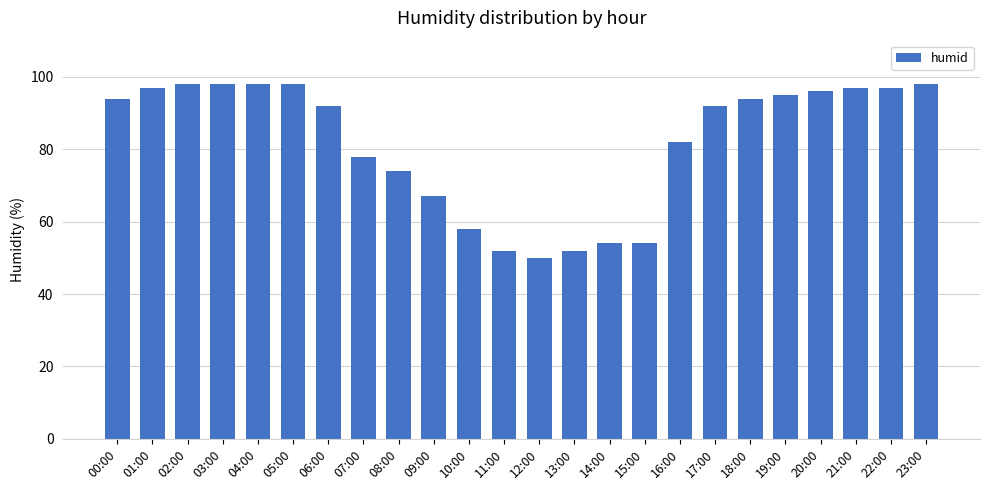

Reading right to left, extract all data points from this chart.

23:00=98	22:00=97	21:00=97	20:00=96	19:00=95	18:00=94	17:00=92	16:00=82	15:00=54	14:00=54	13:00=52	12:00=50	11:00=52	10:00=58	09:00=67	08:00=74	07:00=78	06:00=92	05:00=98	04:00=98	03:00=98	02:00=98	01:00=97	00:00=94